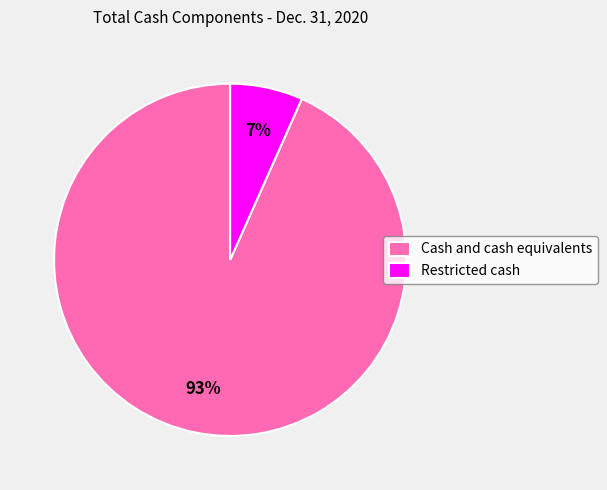

Which slice represents more than half of the pie?

Cash and cash equivalents